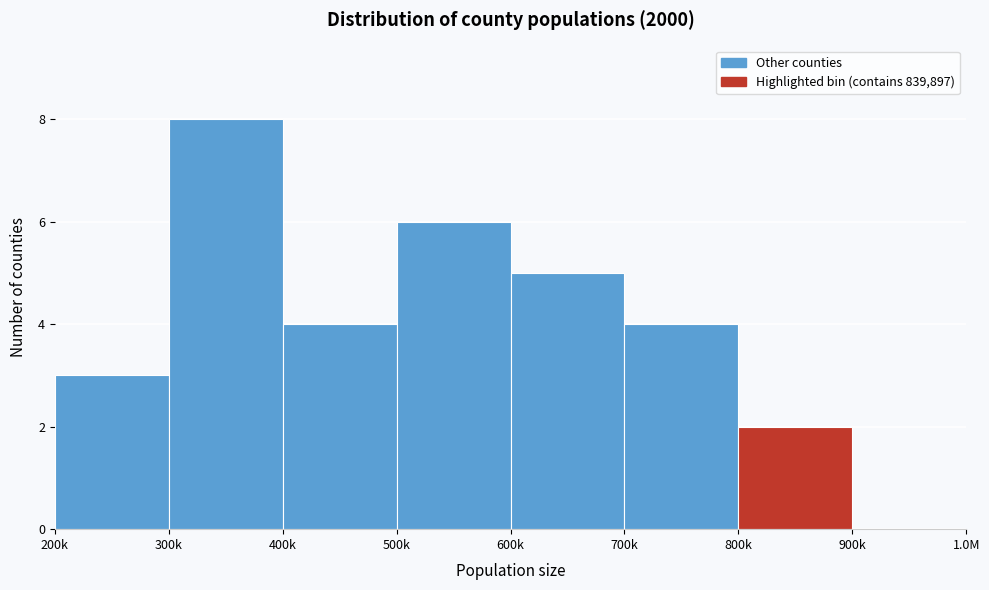

Reading left to right, what are all the values shown in this chart?

200k=3	300k=8	400k=4	500k=6	600k=5	700k=4	800k=2	900k=0